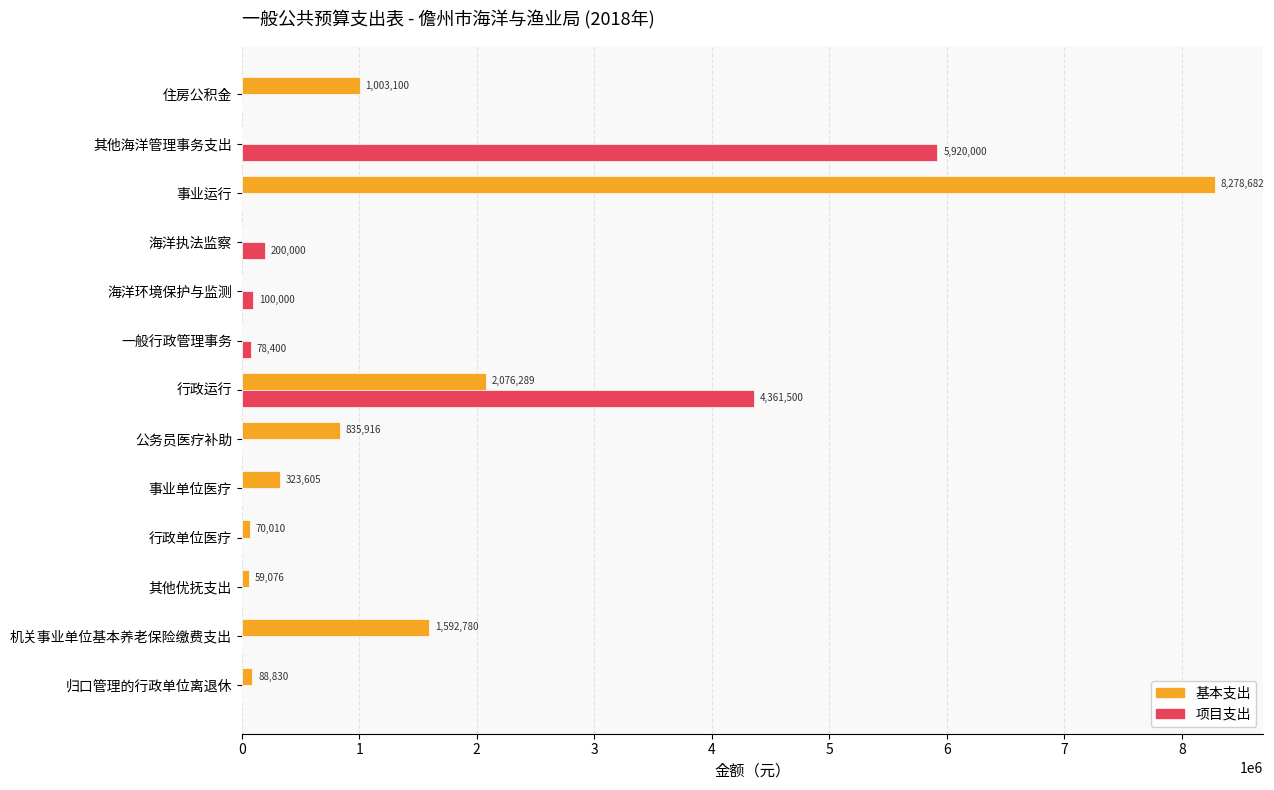

The value of 项目支出 at 机关事业单位基本养老保险缴费支出 is 0.0. True or false?

True